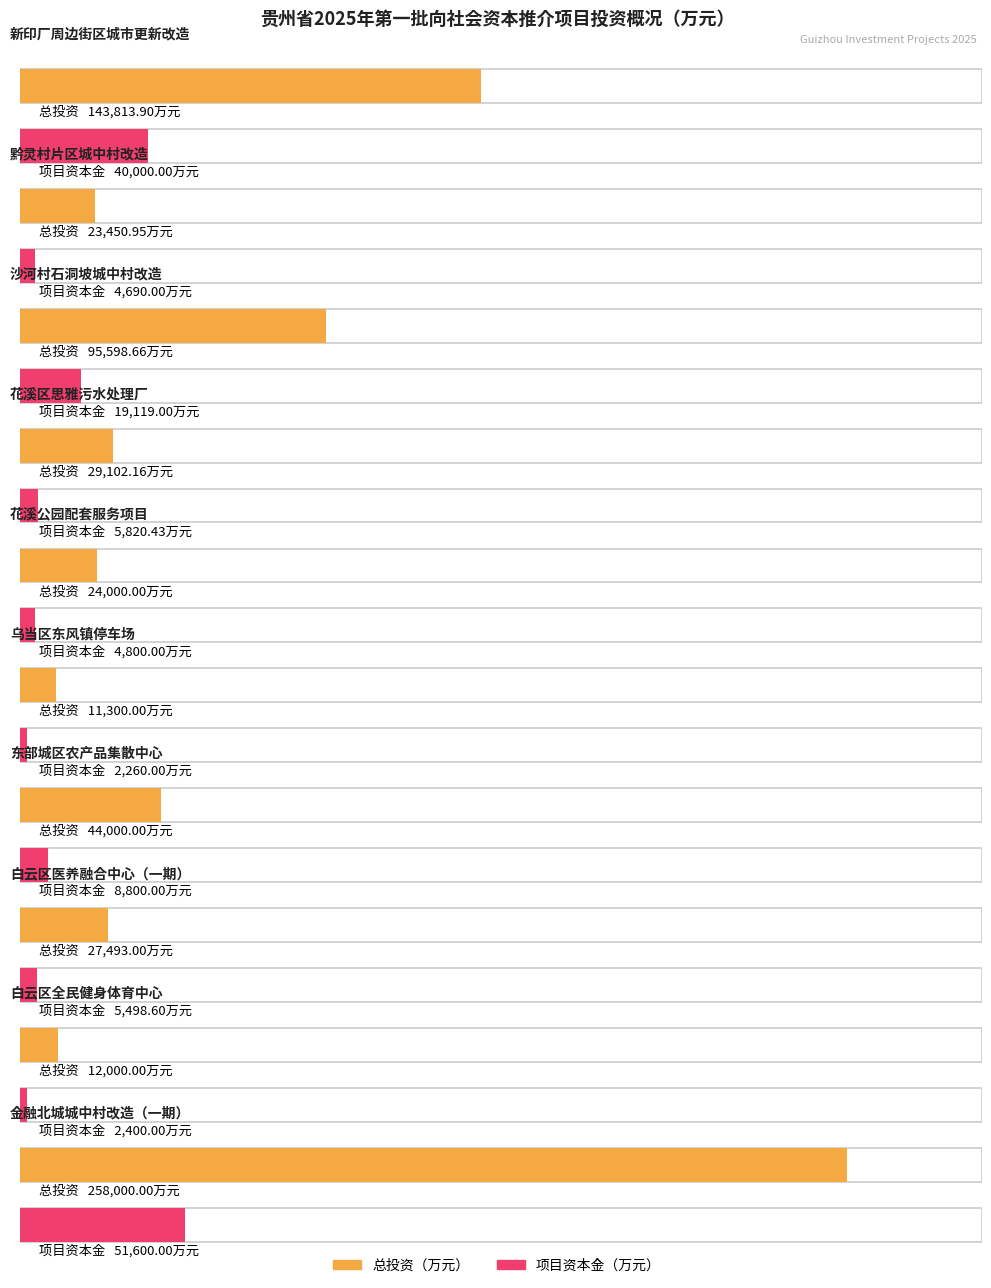

At which label is 总投资 closest to 134650?

贵阳市云岩区新印厂周边街区城市更新改造项目